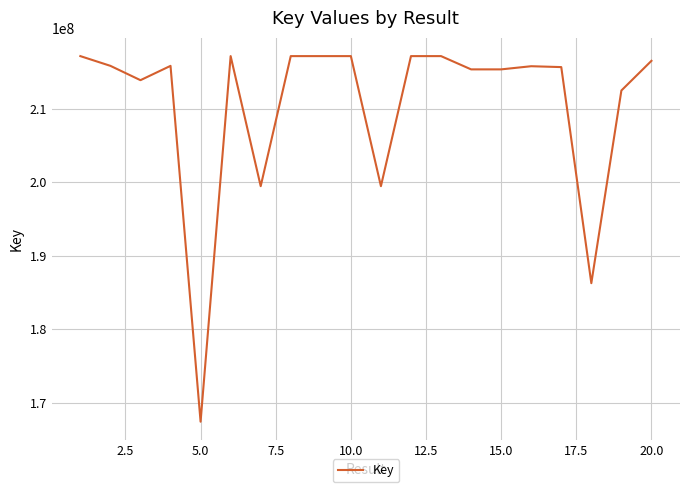

What is the minimum value shown in the chart?

167427450